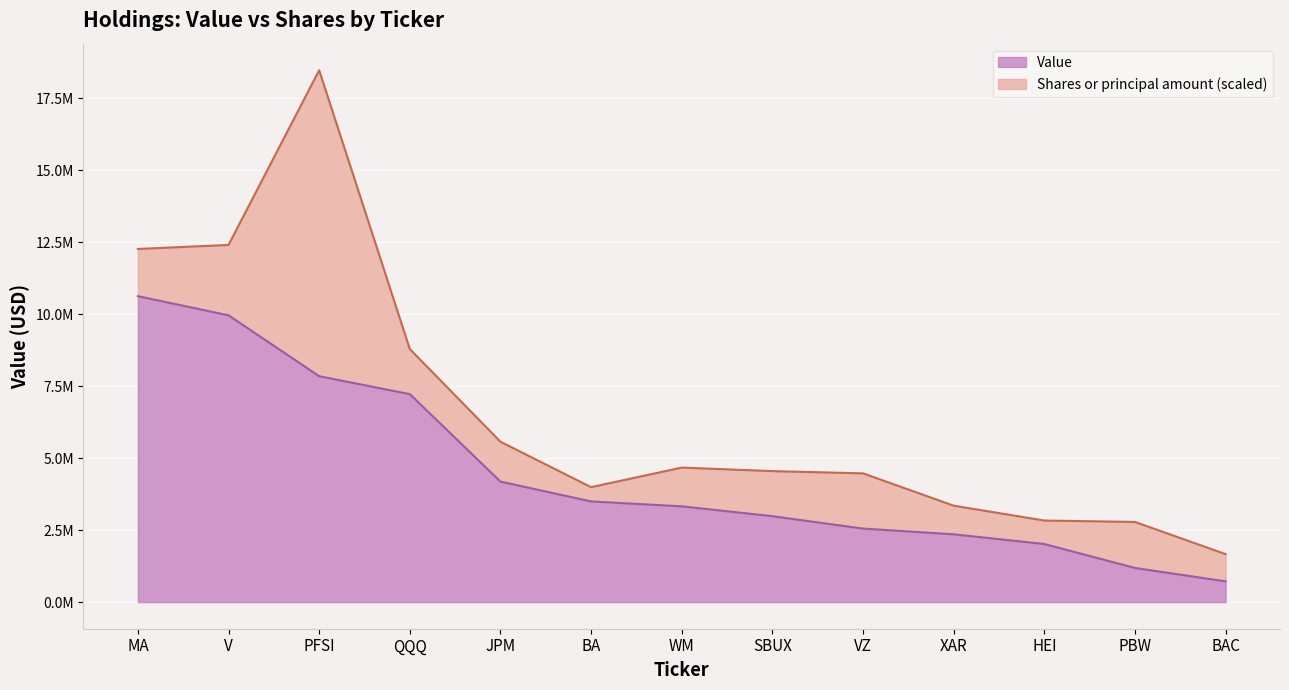

Read the value at V.

9965000